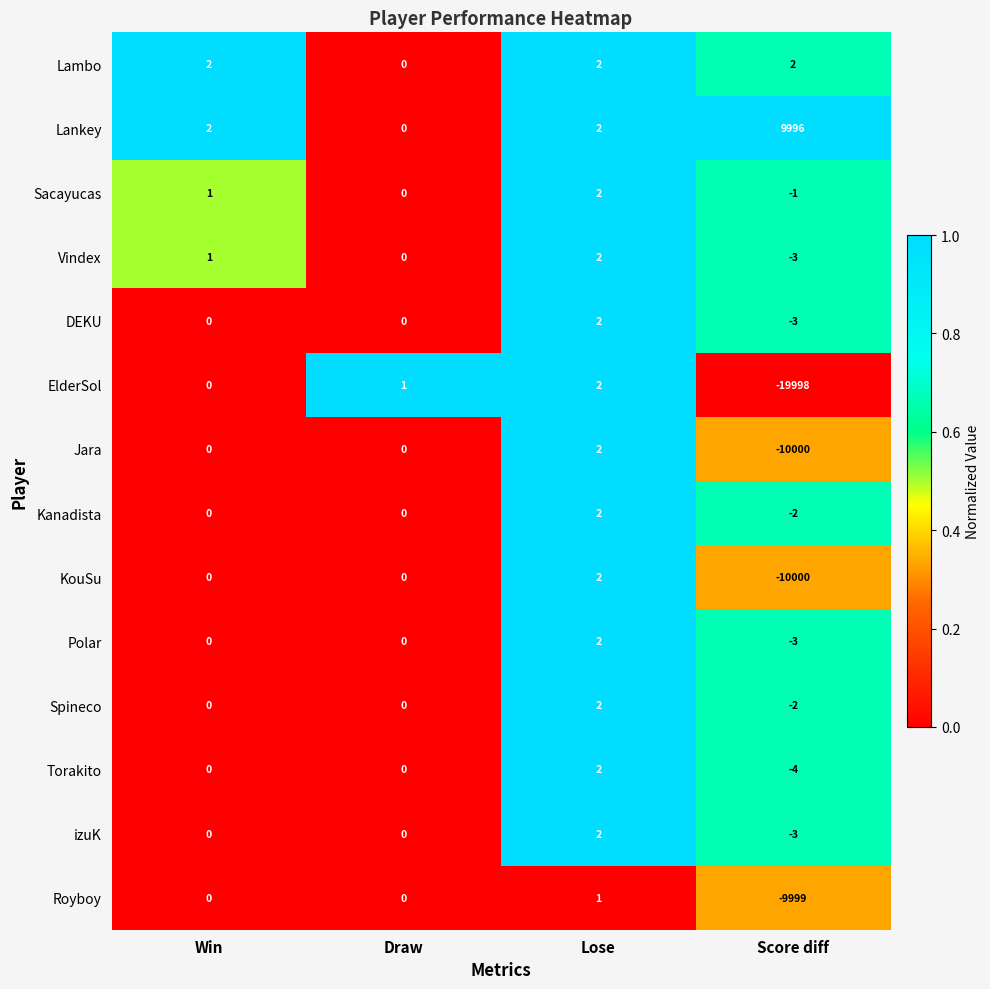

What is the maximum value shown in the chart?

9996